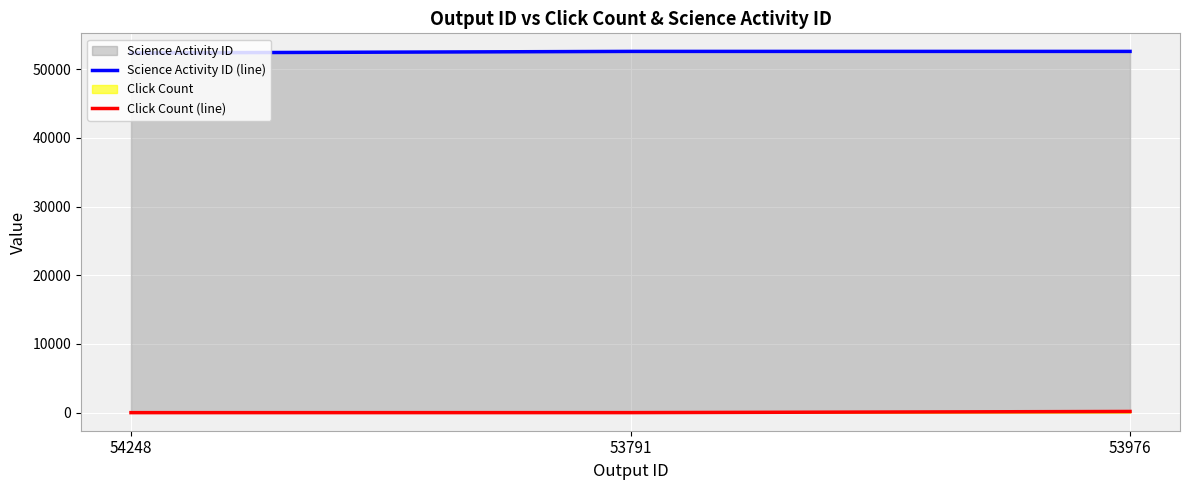

What is the spread (max minus min) of values at 53976?

52407